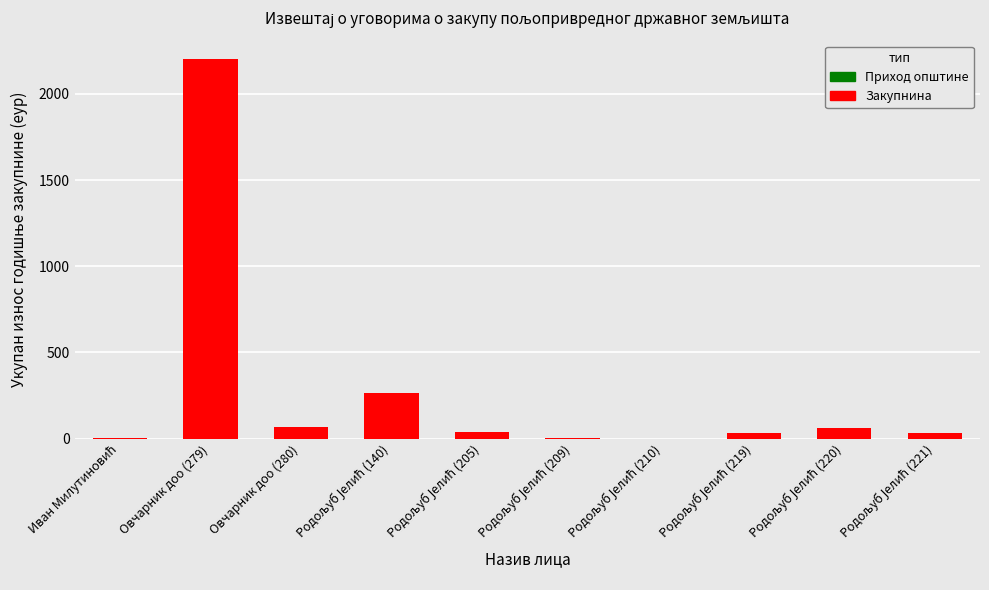

What is the greatest value displayed?

2200.3